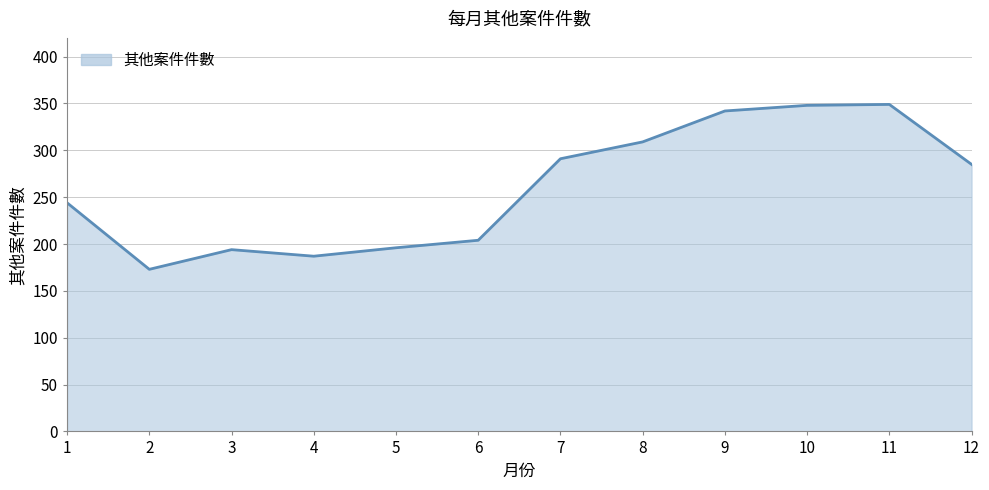

What is the difference between the values at 9 and 8?

33